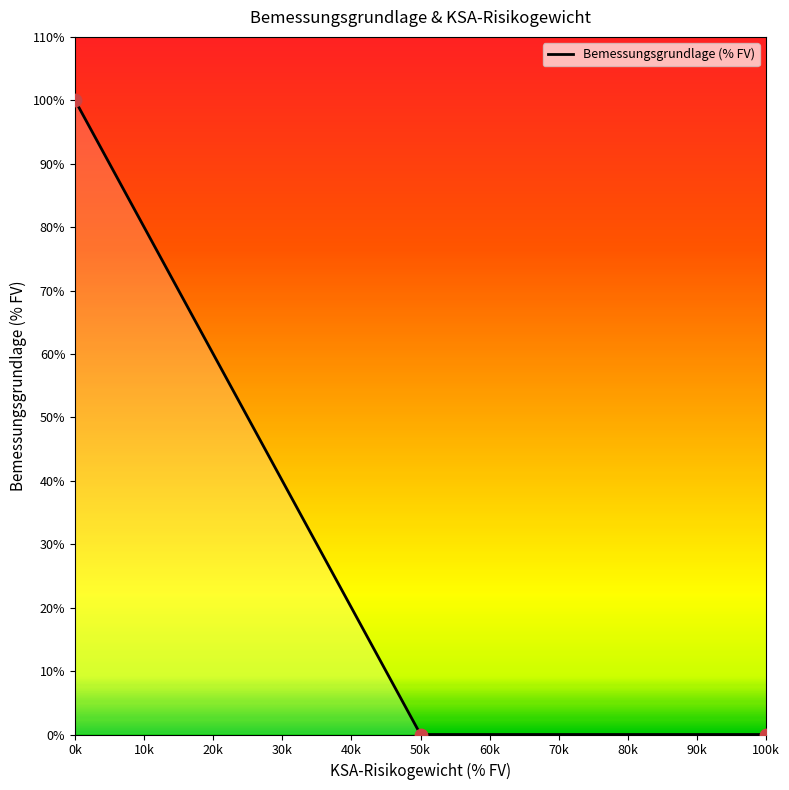

What is the change in value from 0k to 100k?

-100.0